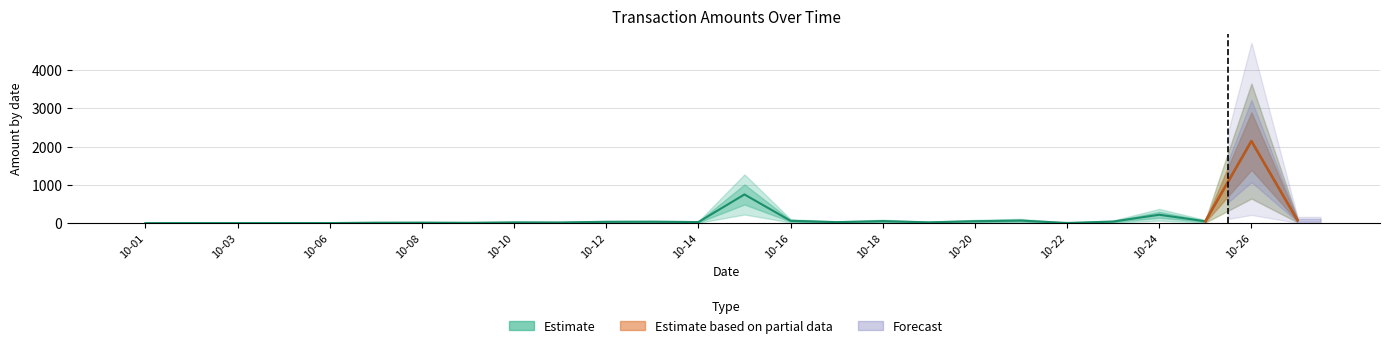

Count the number of values greater than 28.

13